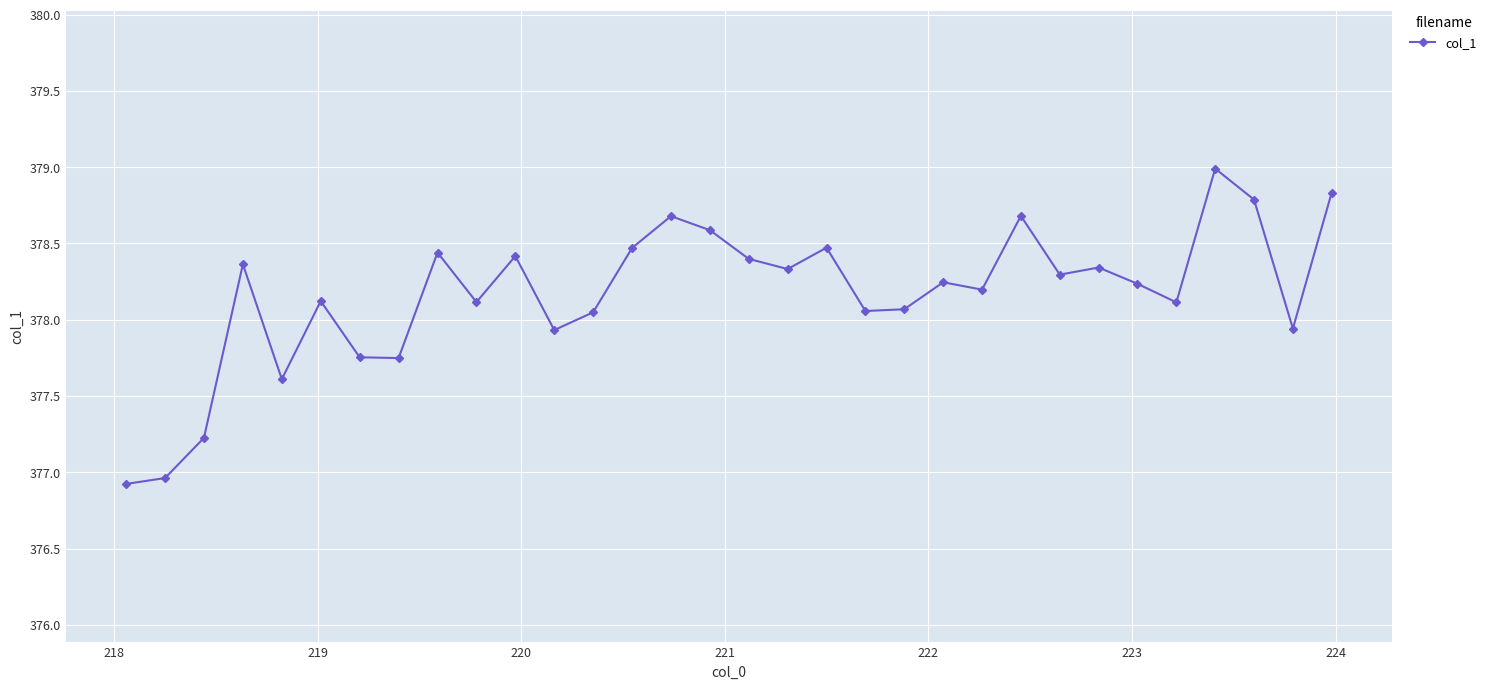

True or false: the data has more than 0 interior local peaks.

True